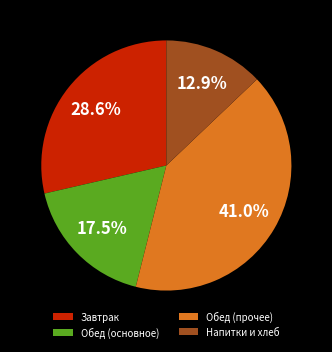

Count the number of slices in the pie.

4